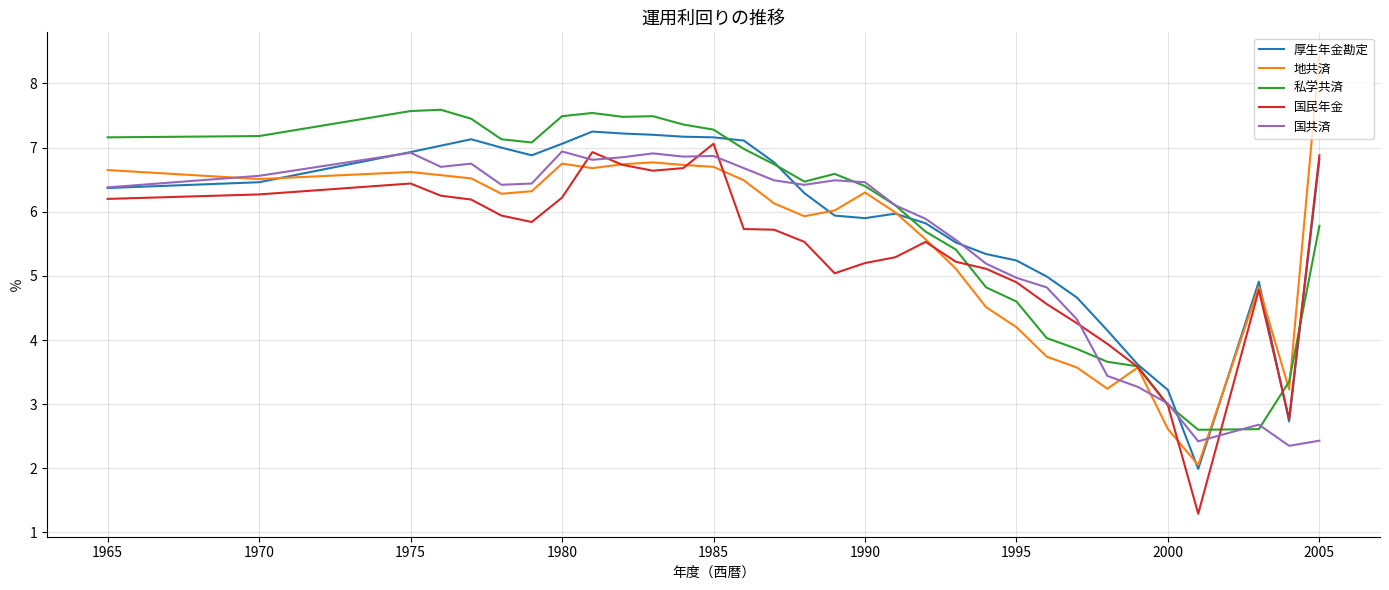

Which series has the largest range (max minus min)?

地共済